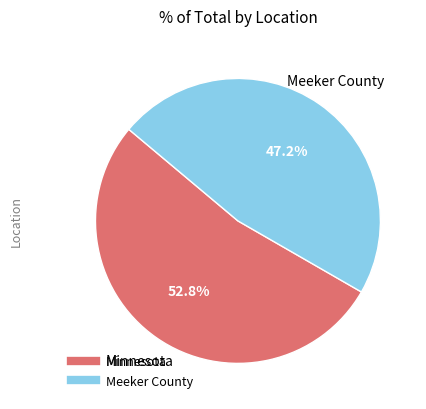

The Minnesota slice represents 53% of the pie. True or false?

True